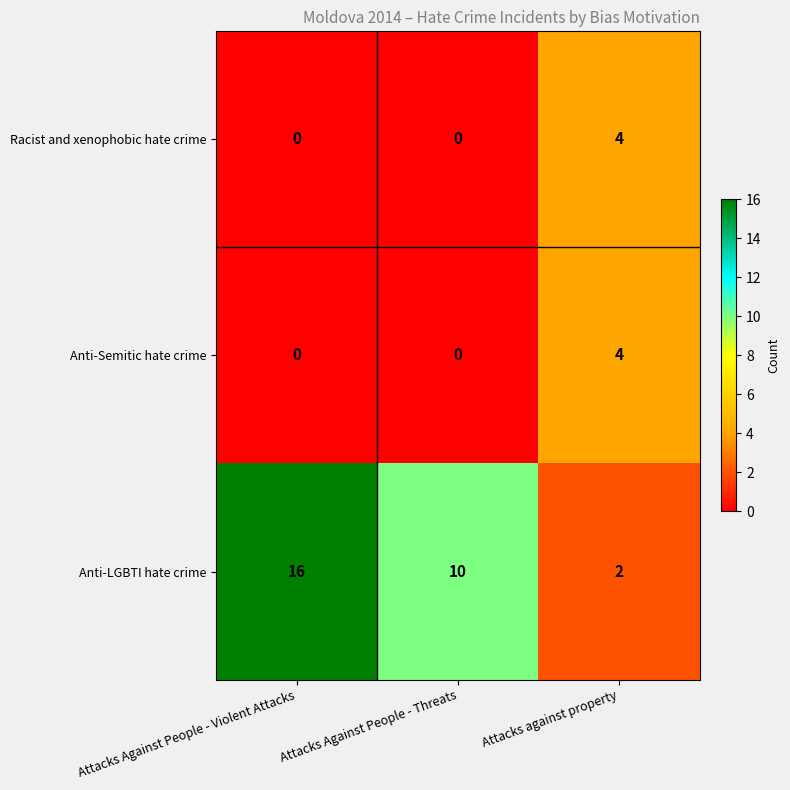

True or false: Racist and xenophobic hate crime has a value of -3 at Attacks Against People - Violent Attacks.

False